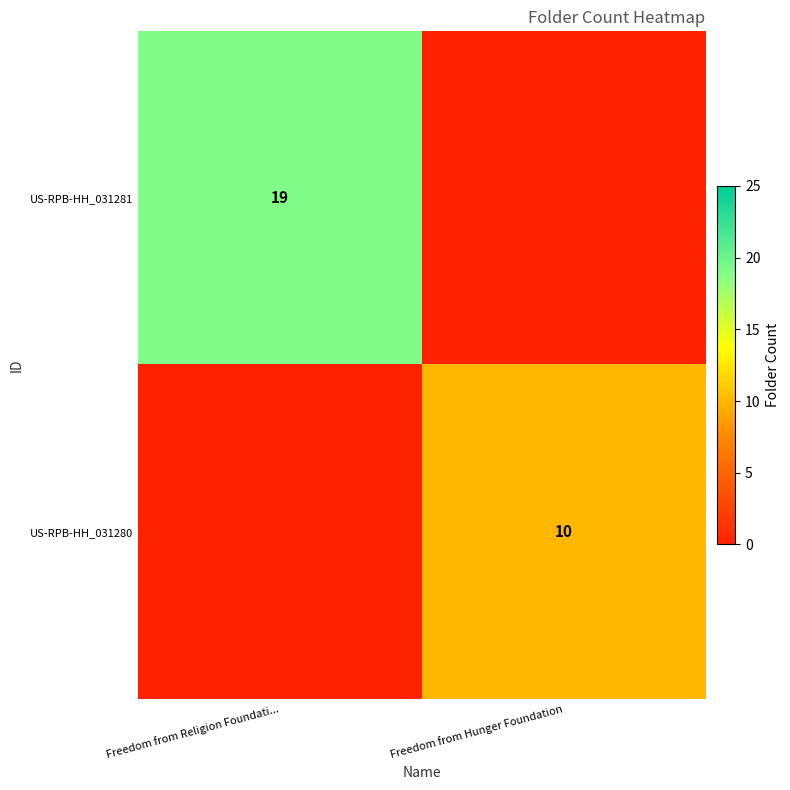

The value of US-RPB-HH_031281 at Freedom from Religion Foundati... is 19. True or false?

True